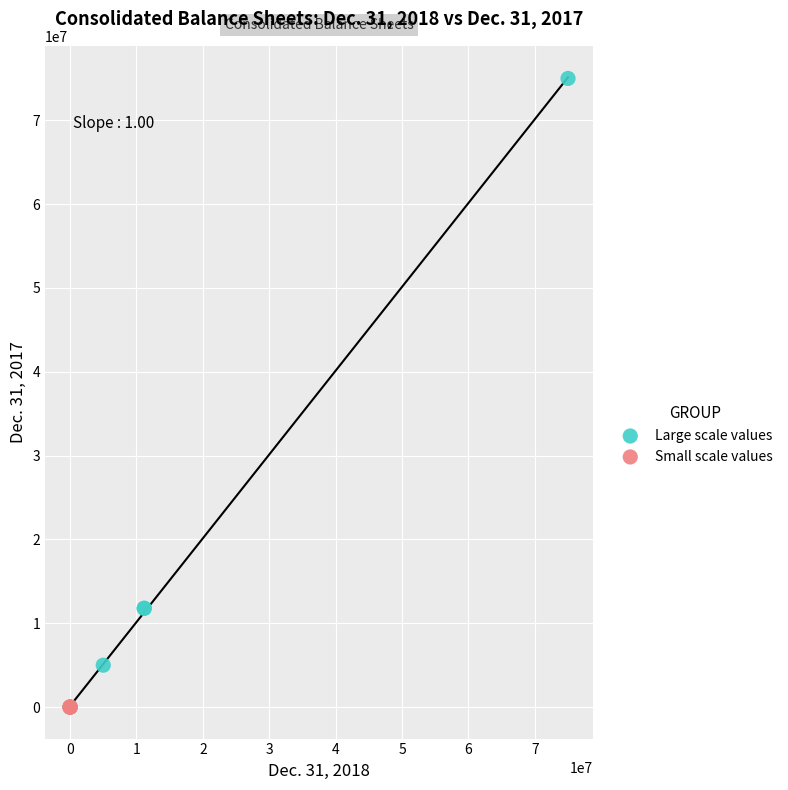

What are all the series names shown in the legend?

Large scale values, Small scale values